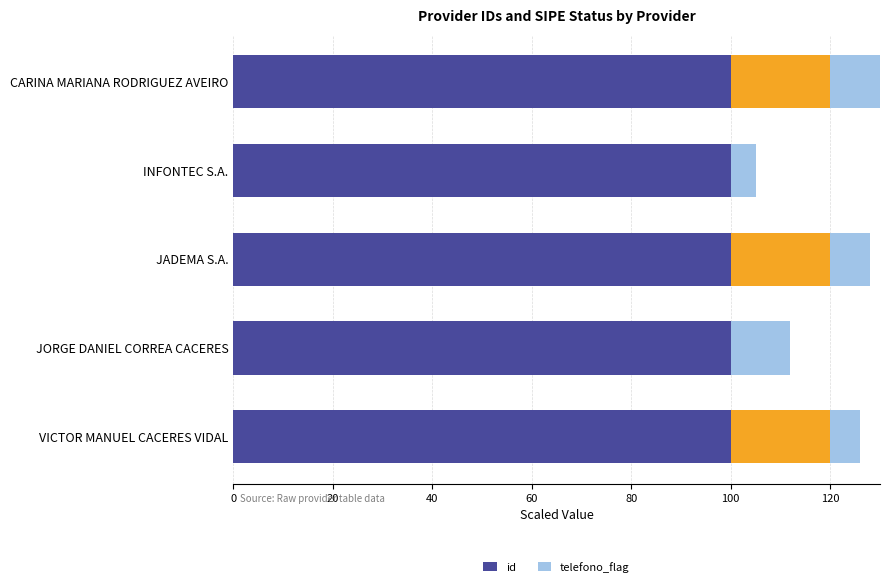

Between INFONTEC S.A. and VICTOR MANUEL CACERES VIDAL, which series saw the biggest shift?

telefono_flag